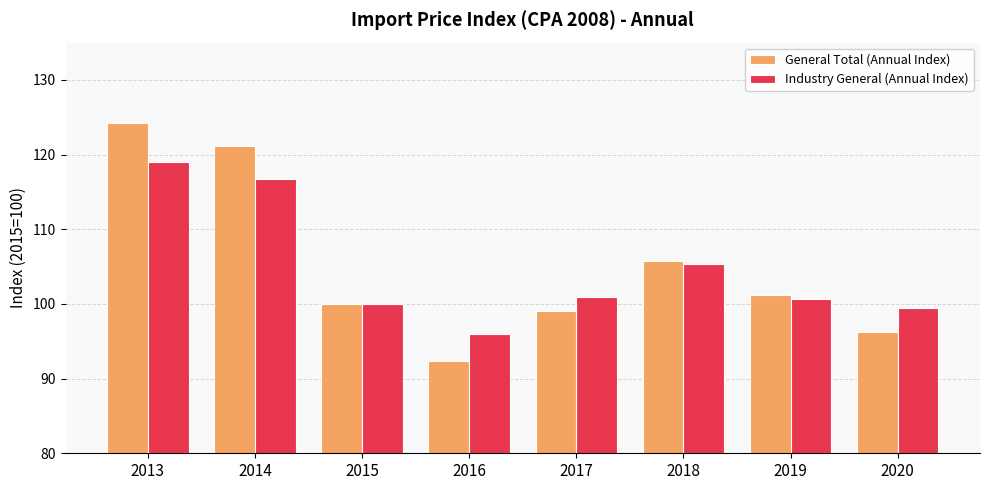

Which series has the largest range (max minus min)?

General Total (Annual Index)